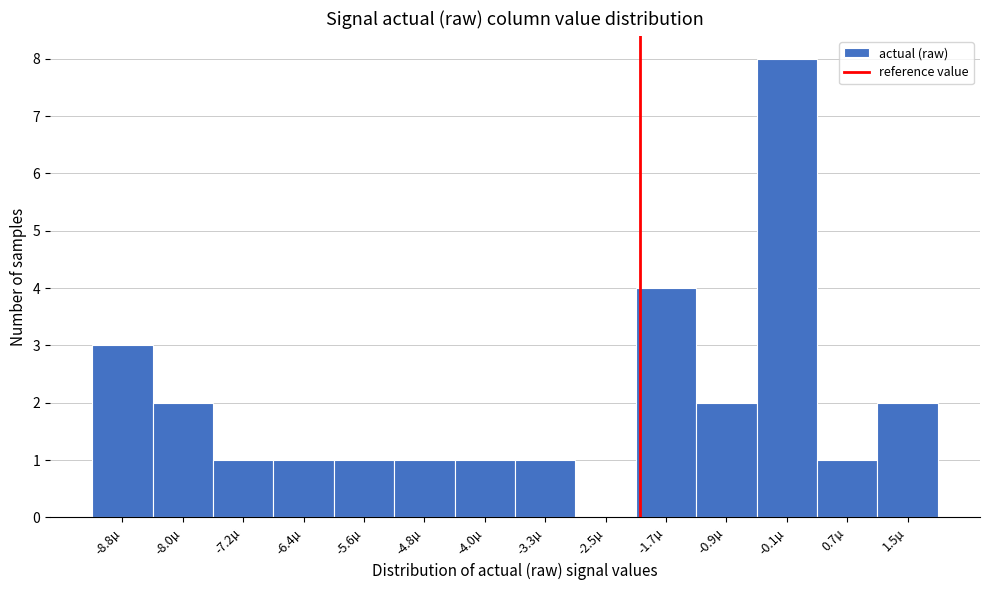

Reading left to right, extract all data points from this chart.

-8.8µ=3	-8.0µ=2	-7.2µ=1	-6.4µ=1	-5.6µ=1	-4.8µ=1	-4.0µ=1	-3.3µ=1	-2.5µ=0	-1.7µ=4	-0.9µ=2	-0.1µ=8	0.7µ=1	1.5µ=2